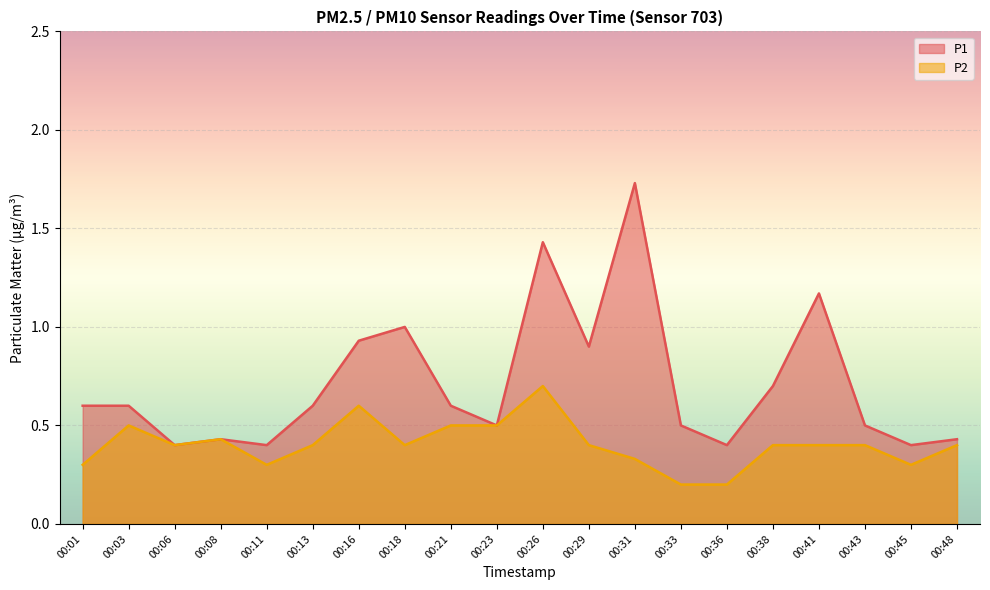

Is it true that P1 equals 1.7 at 00:31?

True